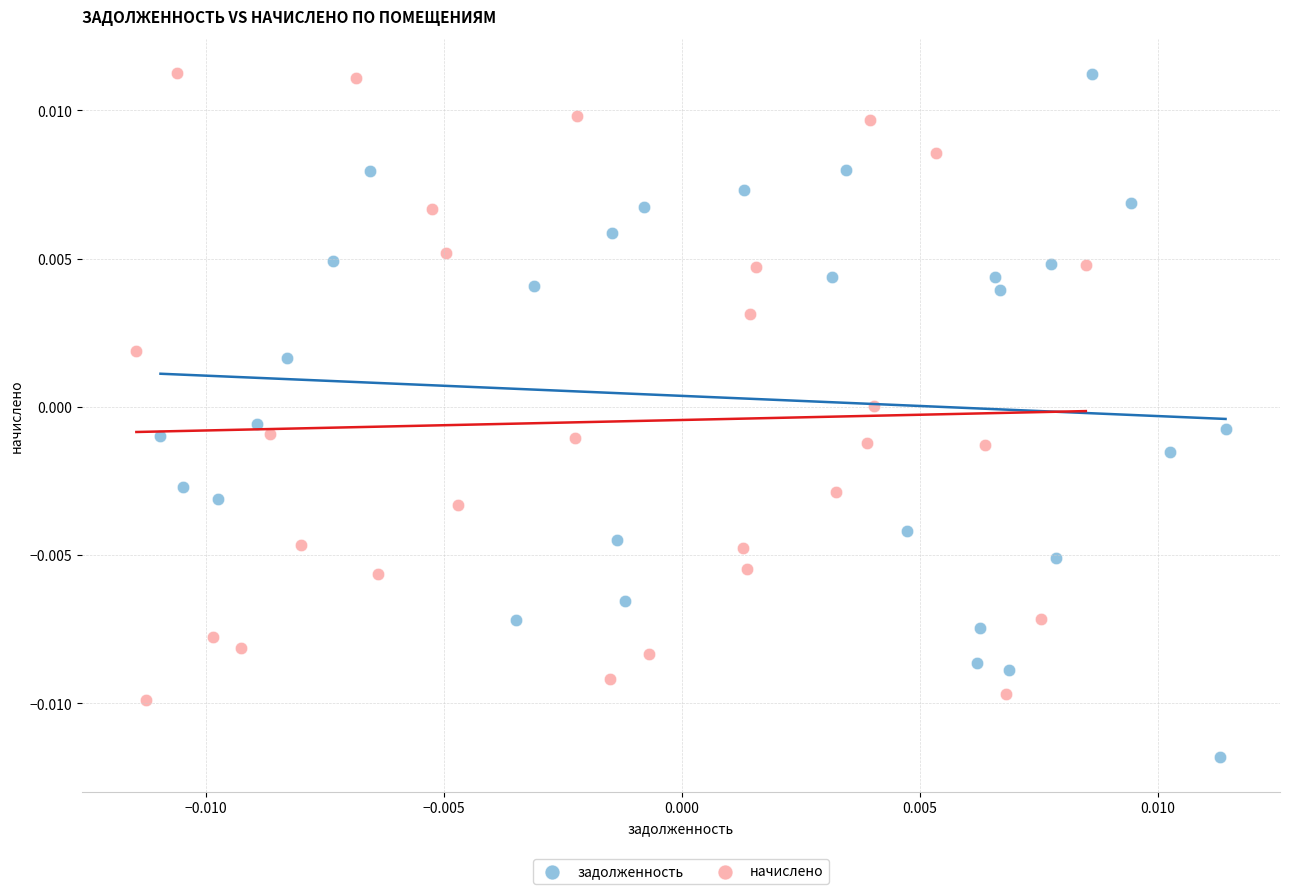

Which series reaches the minimum Y coordinate?

задолженность